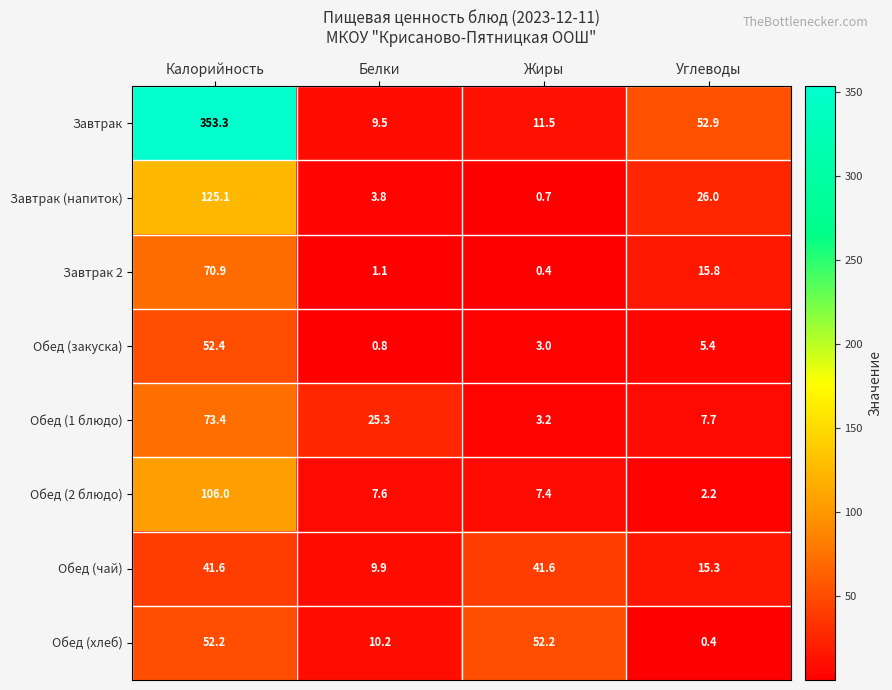

Where does the Завтрак 2 series first go above 15?

Калорийность